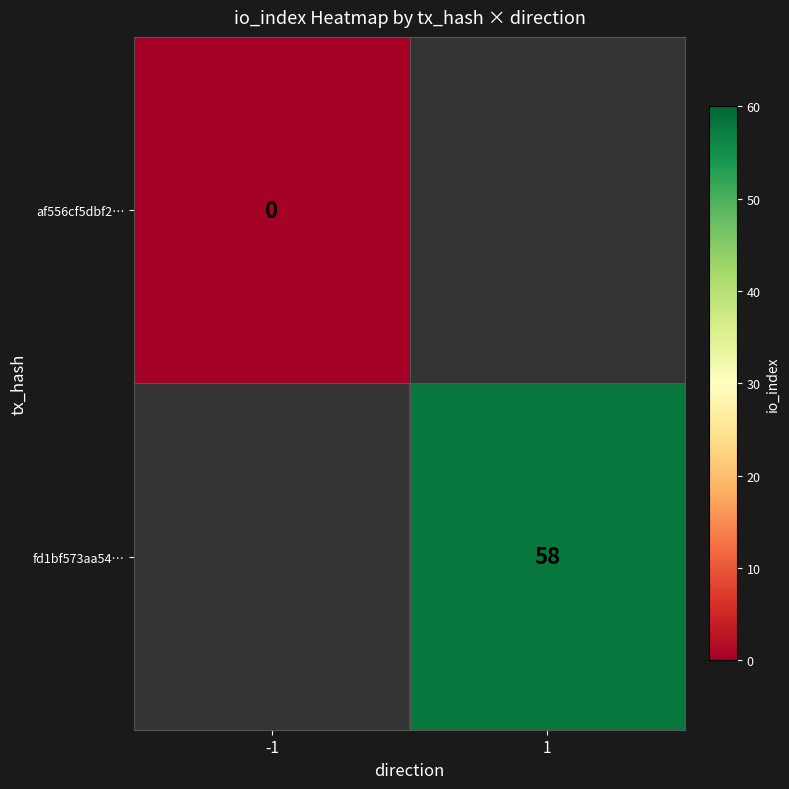

The value of fd1bf573aa54… at 1 is 102. True or false?

False